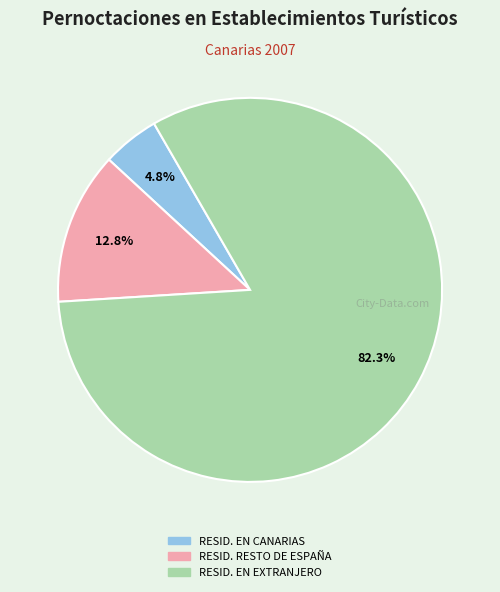

What is the ratio of the value at RESID. EN CANARIAS to the value at RESID. RESTO DE ESPAÑA?

0.4